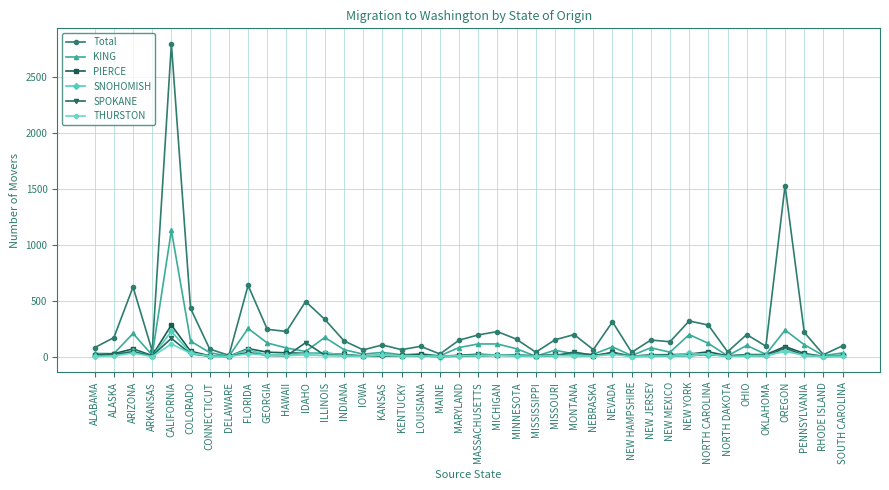

What is the difference between the highest and lowest values at OKLAHOMA?

88